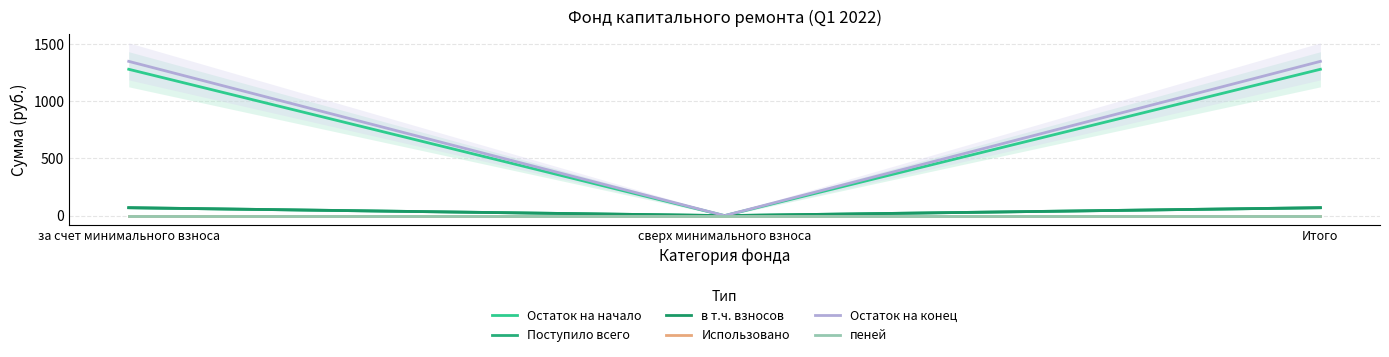

List the labels in order of Использовано value, smallest first.

за счет минимального взноса, сверх минимального взноса, Итого